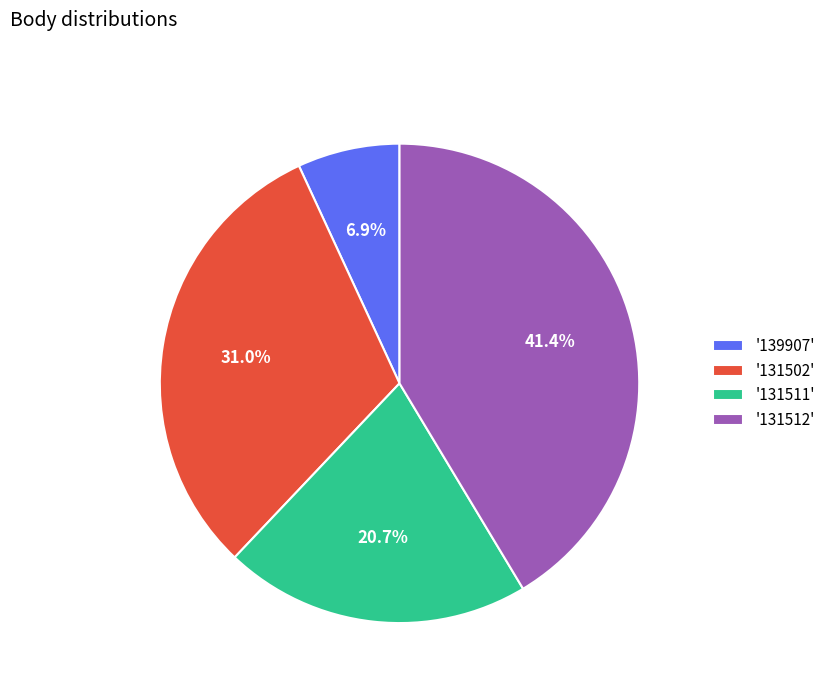

Rank the categories by value from highest to lowest.

'131512', '131502', '131511', '139907'